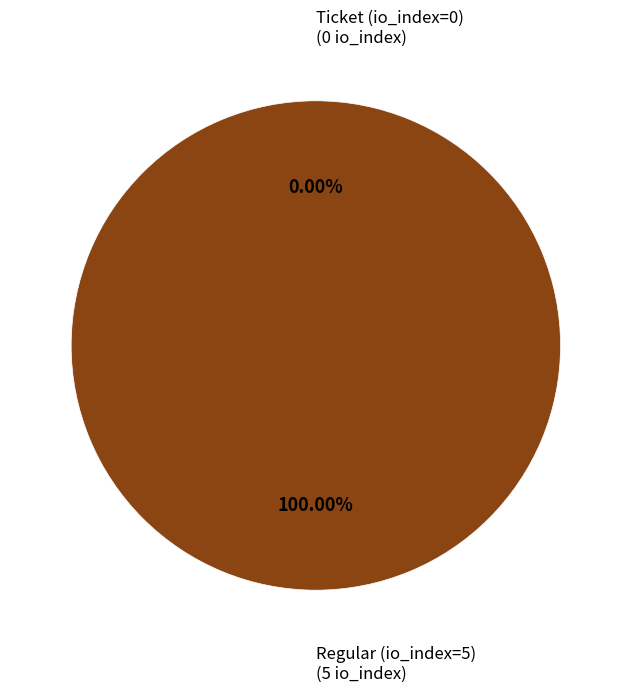

What is the smallest slice in the pie chart?

Ticket (io_index=0)